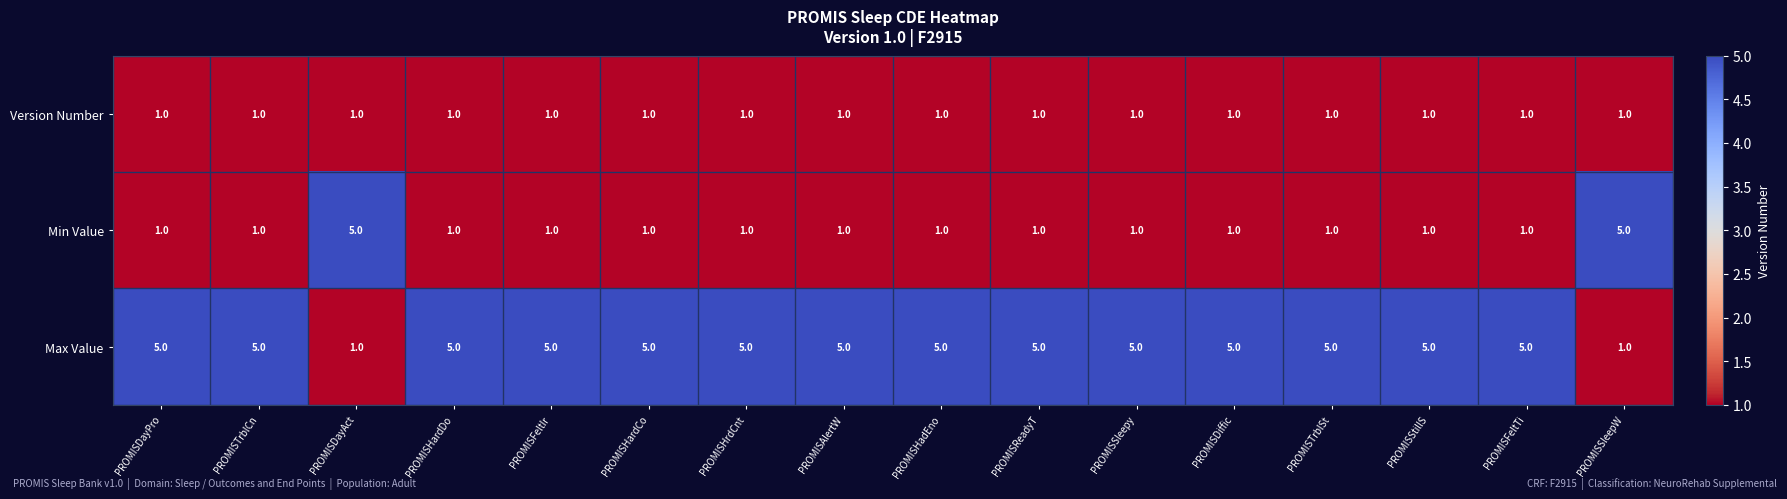

What is the difference between the maximum and minimum values in the Min Value series?

4